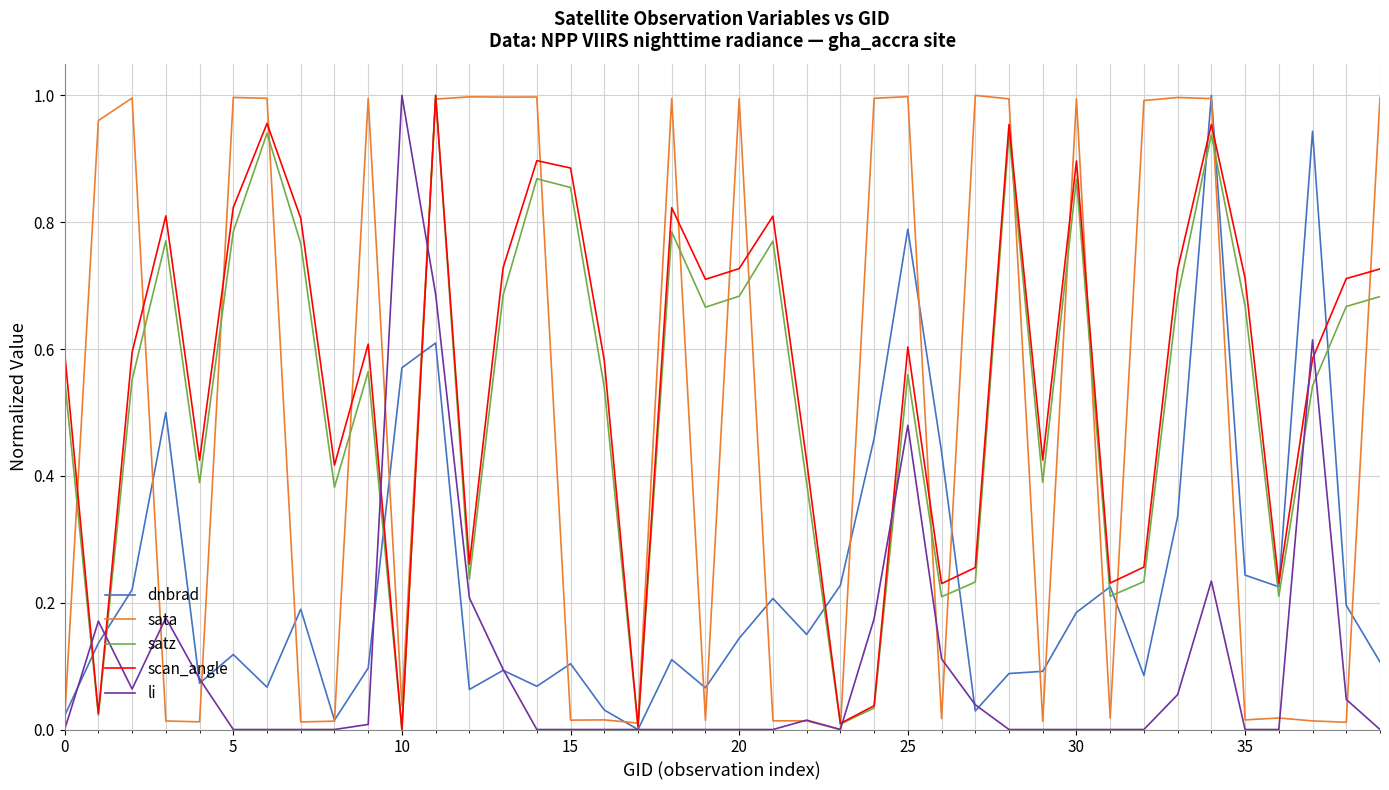

How many times do satz and dnbrad cross each other?

12